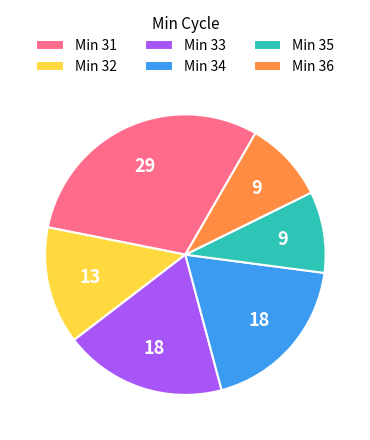

Is there any slice that represents more than half of the pie?

No